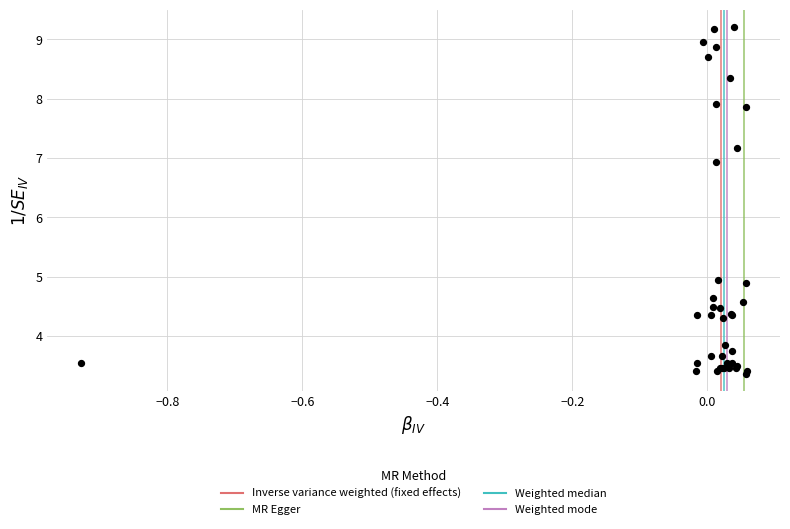

What Y value in the scatter plot is closest to 6?

6.9